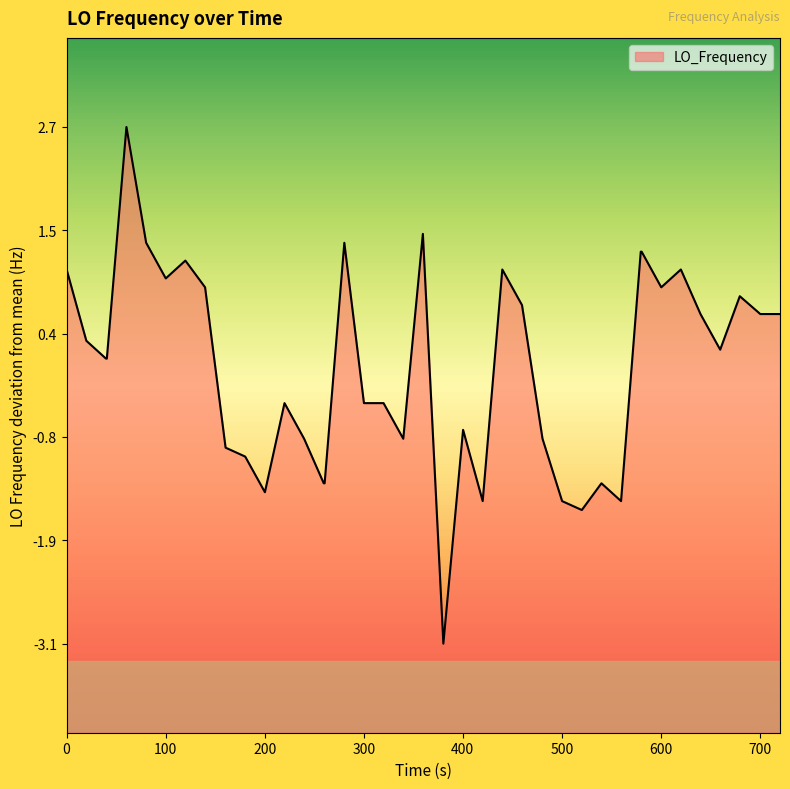

Reading right to left, list all the values displayed in this chart.

0.6	0.6	0.8	0.2	0.6	1.1	0.9	1.3	1.3	-1.5	-1.3	-1.6	-1.5	-0.8	0.7	1.1	-1.5	-0.7	-3.1	1.5	-0.8	-0.4	-0.4	1.4	-1.3	-1.3	-0.8	-0.4	-1.4	-1.0	-0.9	0.9	1.2	1.0	1.4	2.7	0.1	0.1	0.3	1.1